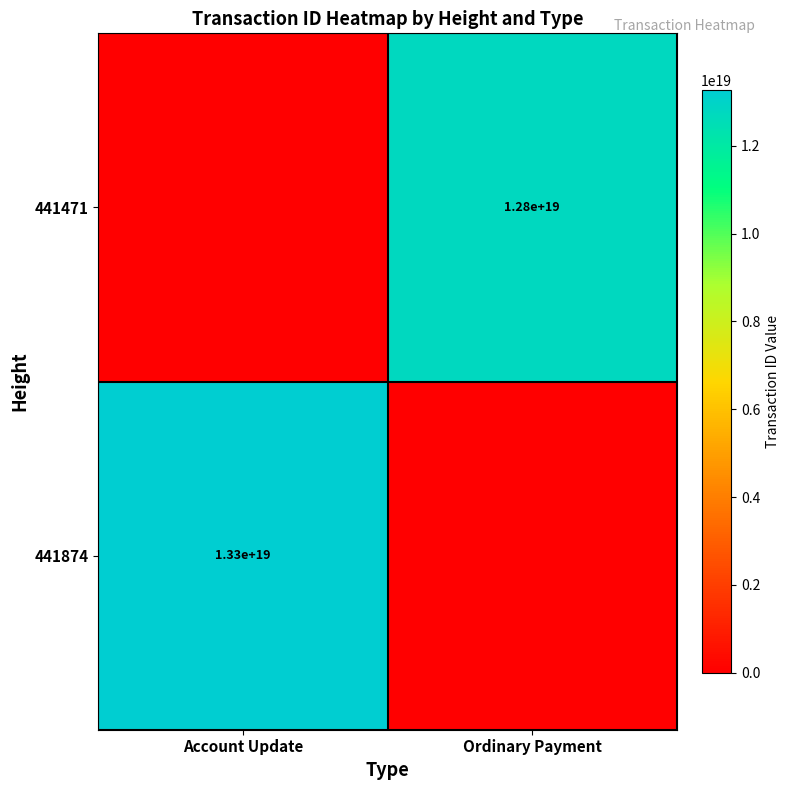

True or false: 441874 has a value of 2863979546645383680 at Account Update.

False